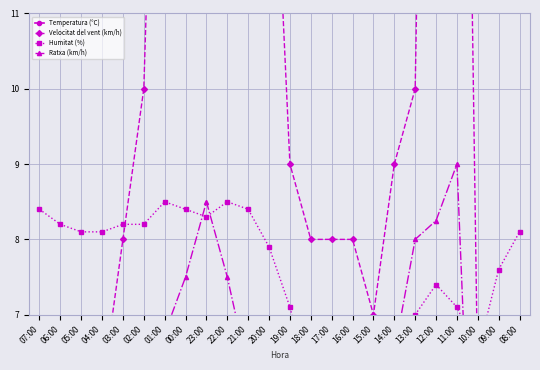

At which label does Ratxa (km/h) first exceed 4?

02:00